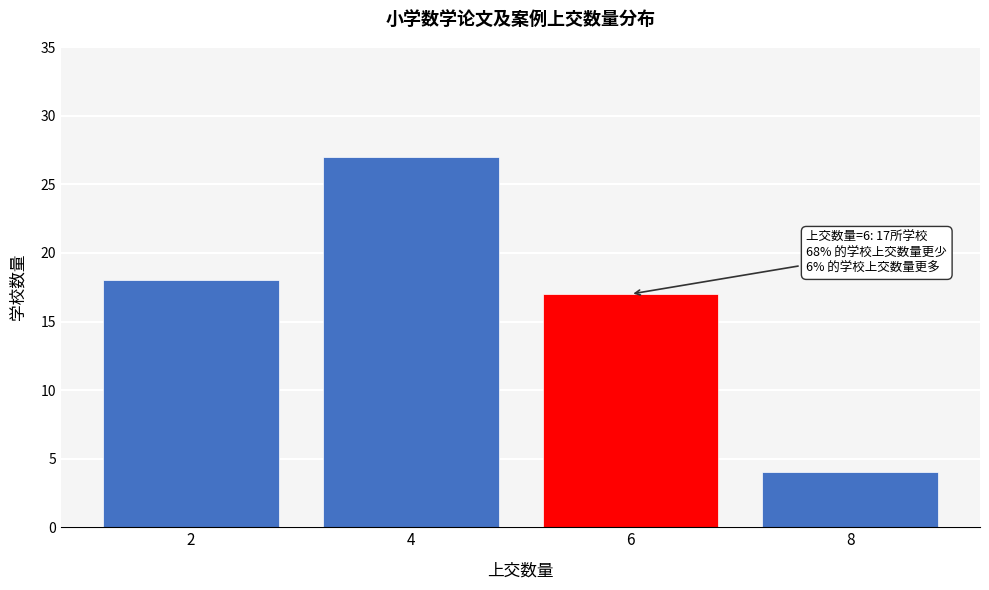

Reading left to right, list all the values displayed in this chart.

2=18	4=27	6=17	8=4